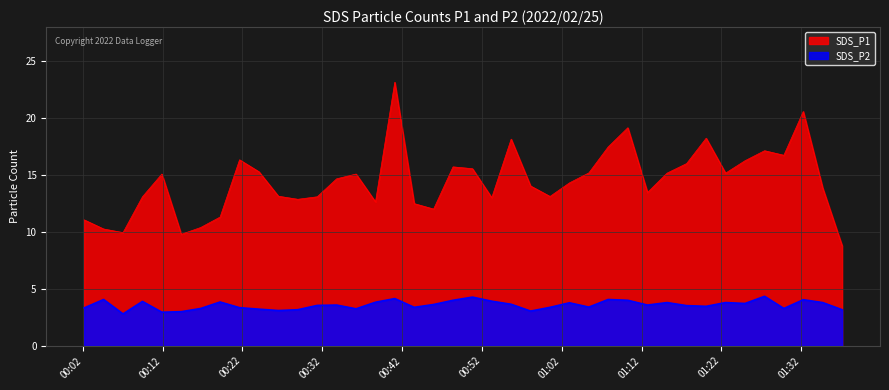

Count the number of data series in this chart.

2